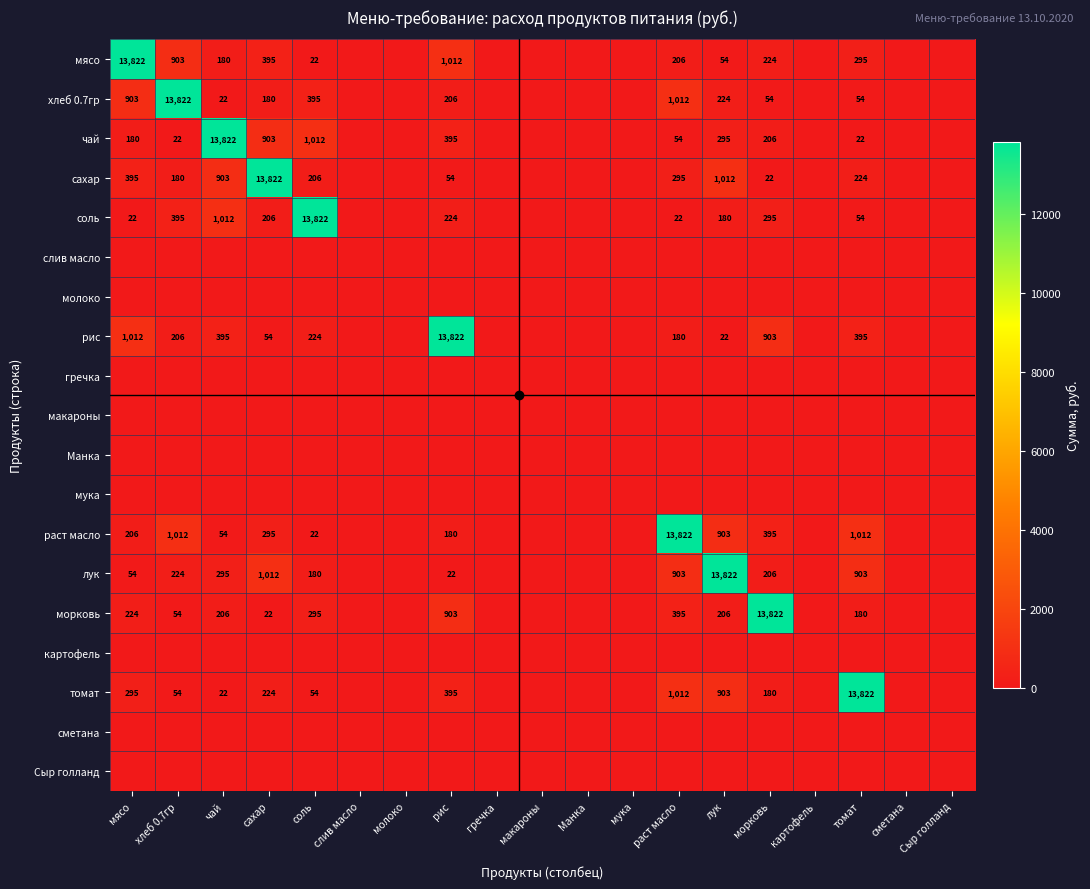

Is it true that морковь equals 30 at сахар?

False